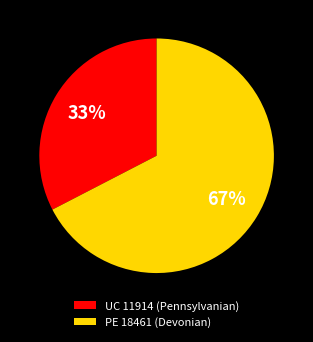

Is the sum of PE 18461 (Devonian) and UC 11914 (Pennsylvanian) greater than half?

Yes